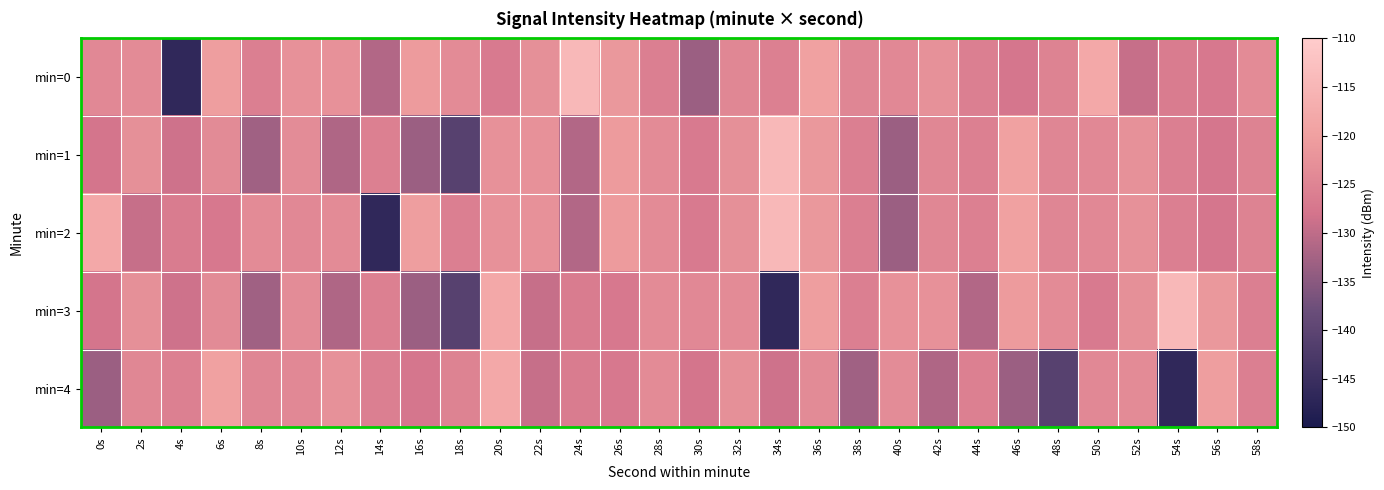

Reading left to right, what are all the values shown in this chart?

min=0: 0s=-124.4	2s=-123.6	4s=-146.7	6s=-120.3	8s=-125.8	10s=-122.5	12s=-122.5	14s=-131.1	16s=-120.9	18s=-123.6	20s=-126.8	22s=-122.9	24s=-114.4	26s=-121.5	28s=-125.8	30s=-133.4	32s=-124.5	34s=-125.7	36s=-119.6	38s=-124.5	40s=-124.2	42s=-122.8	44s=-125.9	46s=-127.6	48s=-125.2	50s=-118.1	52s=-129.3	54s=-126.5	56s=-127.1	58s=-123.6
min=1: 0s=-127.8	2s=-123.0	4s=-128.5	6s=-123.8	8s=-132.9	10s=-123.6	12s=-131.5	14s=-125.7	16s=-133.4	18s=-140.8	20s=-122.5	22s=-122.5	24s=-131.1	26s=-120.9	28s=-123.6	30s=-126.8	32s=-122.9	34s=-114.4	36s=-121.5	38s=-125.8	40s=-133.4	42s=-124.5	44s=-125.7	46s=-119.6	48s=-124.5	50s=-124.2	52s=-122.8	54s=-125.9	56s=-127.6	58s=-125.2
min=2: 0s=-118.1	2s=-129.3	4s=-126.5	6s=-127.1	8s=-123.6	10s=-124.4	12s=-123.6	14s=-146.7	16s=-120.3	18s=-125.8	20s=-122.5	22s=-122.5	24s=-131.1	26s=-120.9	28s=-123.6	30s=-126.8	32s=-122.9	34s=-114.4	36s=-121.5	38s=-125.8	40s=-133.4	42s=-124.5	44s=-125.7	46s=-119.6	48s=-124.5	50s=-124.2	52s=-122.8	54s=-125.9	56s=-127.6	58s=-125.2
min=3: 0s=-127.8	2s=-123.0	4s=-128.5	6s=-123.8	8s=-132.9	10s=-123.6	12s=-131.5	14s=-125.7	16s=-133.4	18s=-140.8	20s=-118.1	22s=-129.3	24s=-126.5	26s=-127.1	28s=-123.6	30s=-124.4	32s=-123.6	34s=-146.7	36s=-120.3	38s=-125.8	40s=-122.5	42s=-122.5	44s=-131.1	46s=-120.9	48s=-123.6	50s=-126.8	52s=-122.9	54s=-114.4	56s=-121.5	58s=-125.8
min=4: 0s=-133.4	2s=-124.5	4s=-125.7	6s=-119.6	8s=-124.5	10s=-124.2	12s=-122.8	14s=-125.9	16s=-127.6	18s=-125.2	20s=-118.1	22s=-129.3	24s=-126.5	26s=-127.1	28s=-123.6	30s=-127.8	32s=-123.0	34s=-128.5	36s=-123.8	38s=-132.9	40s=-123.6	42s=-131.5	44s=-125.7	46s=-133.4	48s=-140.8	50s=-124.4	52s=-123.6	54s=-146.7	56s=-120.3	58s=-125.8